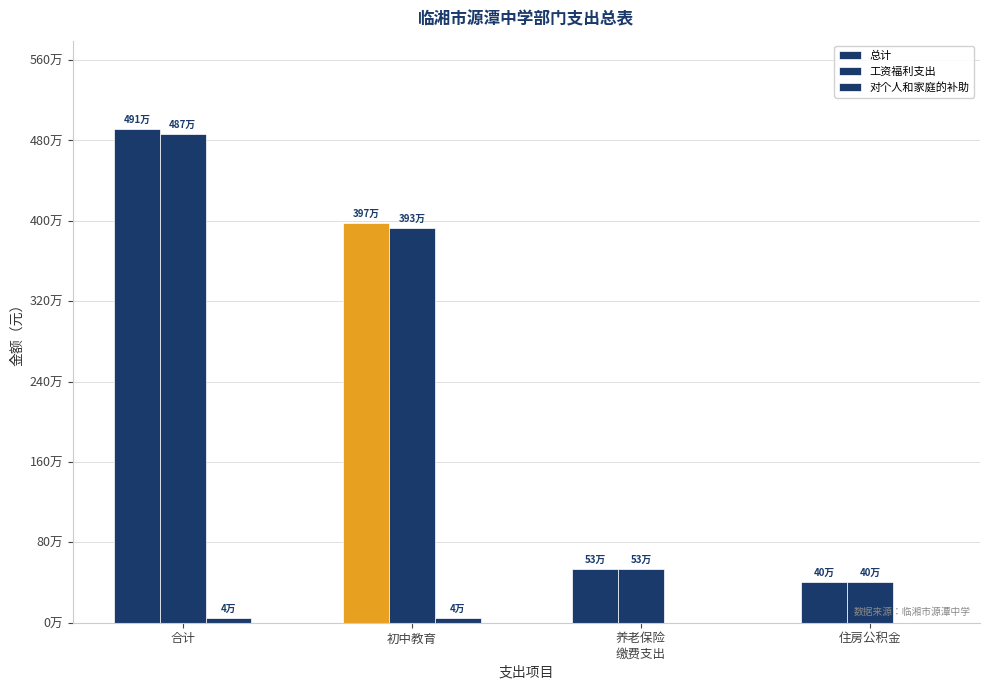

What is the sum of all 对个人和家庭的补助 values?

86520.0